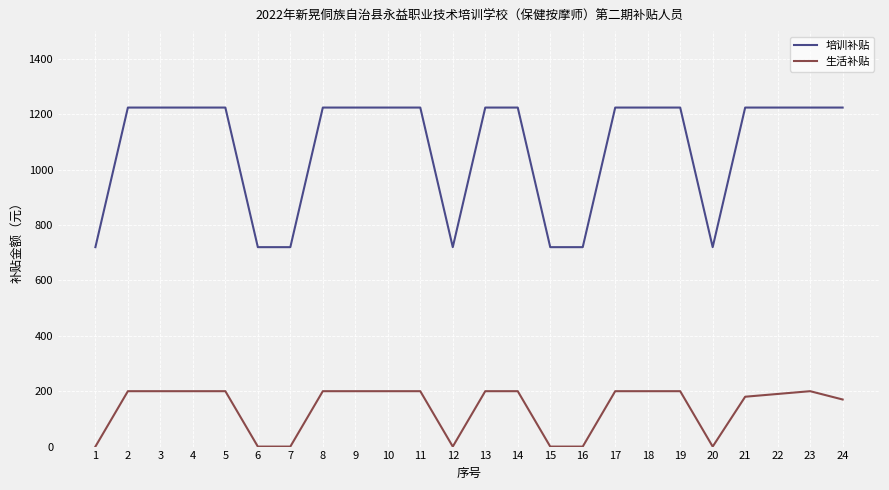

Reading left to right, transcribe all the data shown in this chart.

培训补贴: 1=720	2=1224	3=1224	4=1224	5=1224	6=720	7=720	8=1224	9=1224	10=1224	11=1224	12=720	13=1224	14=1224	15=720	16=720	17=1224	18=1224	19=1224	20=720	21=1224	22=1224	23=1224	24=1224
生活补贴: 1=0	2=200	3=200	4=200	5=200	6=0	7=0	8=200	9=200	10=200	11=200	12=0	13=200	14=200	15=0	16=0	17=200	18=200	19=200	20=0	21=180	22=190	23=200	24=170